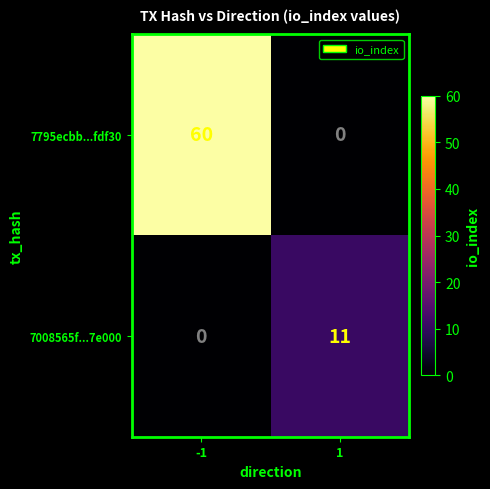

Which series changed the most between -1 and 1?

7795ecbb...fdf30